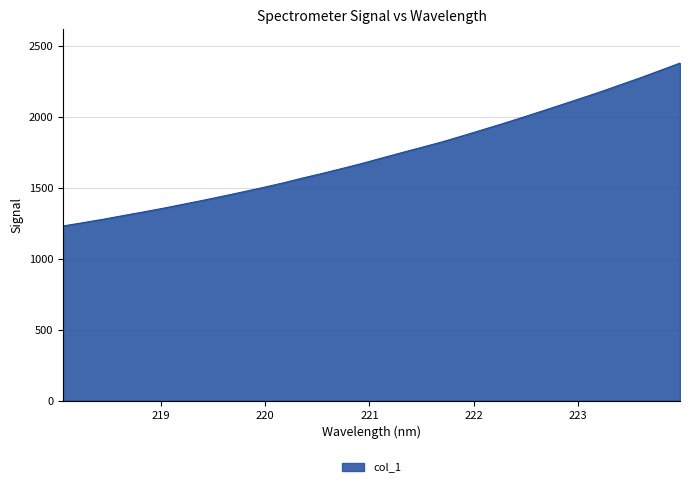

Does the chart have visible grid lines?

Yes